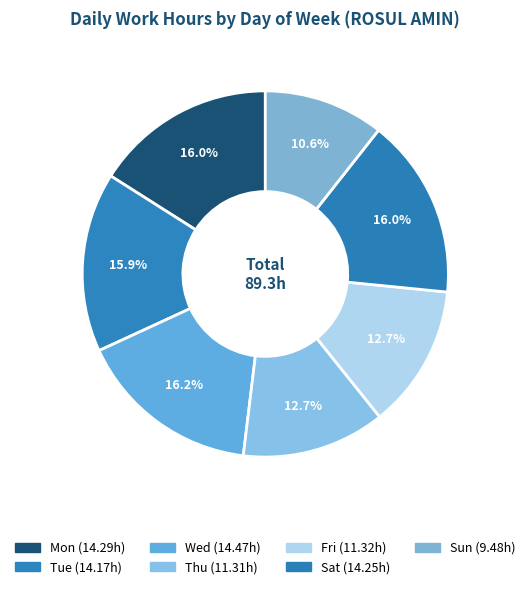

Do Sat and Sun together represent more than half of the pie?

No